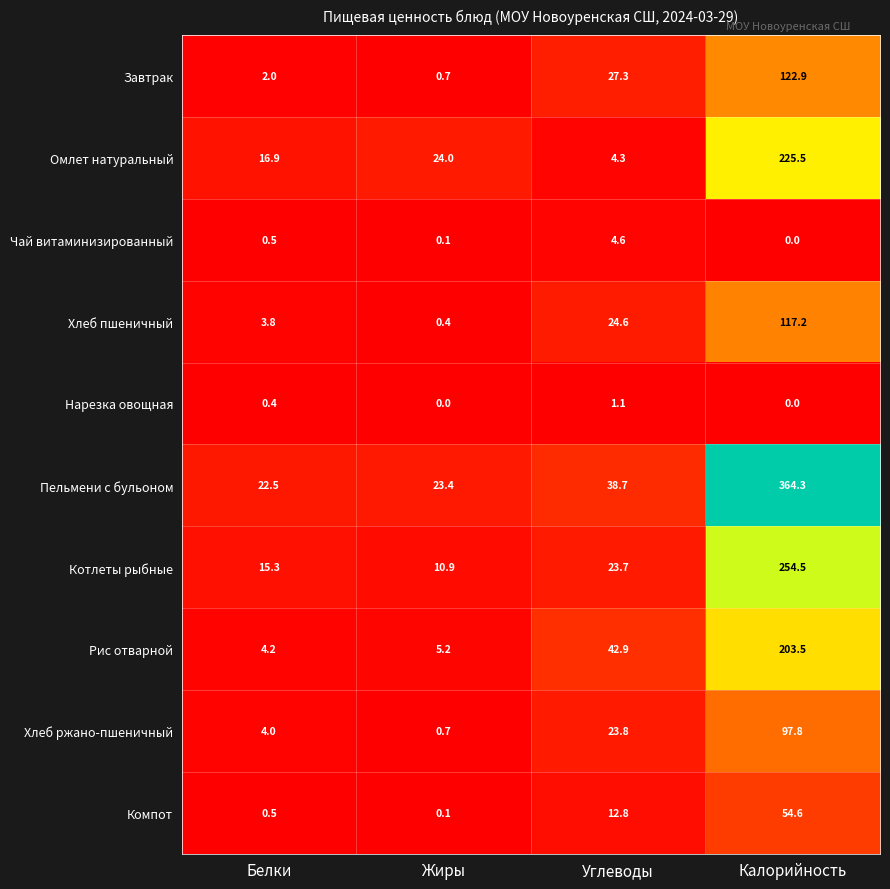

What is the total value across all series at Жиры?

65.5